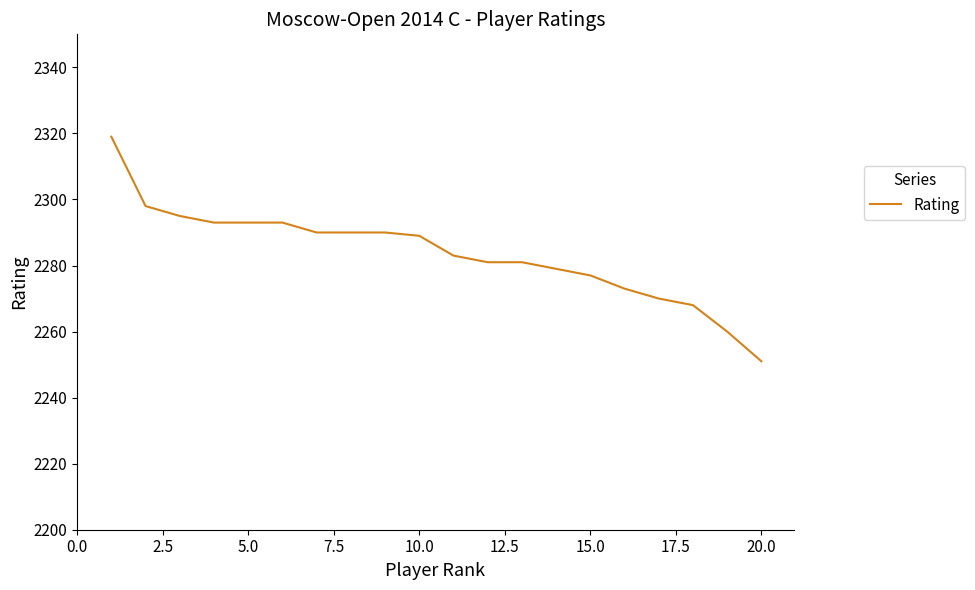

What is the maximum value shown in the chart?

2319